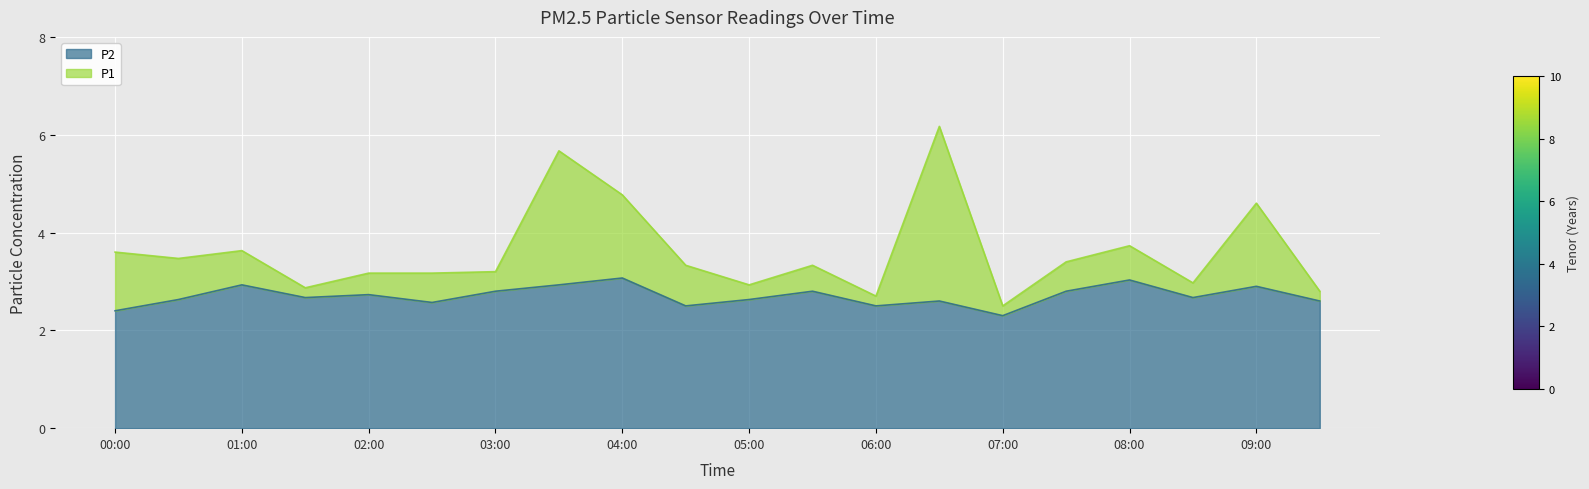

What is the difference between the maximum and minimum values in the P2 series?

0.8